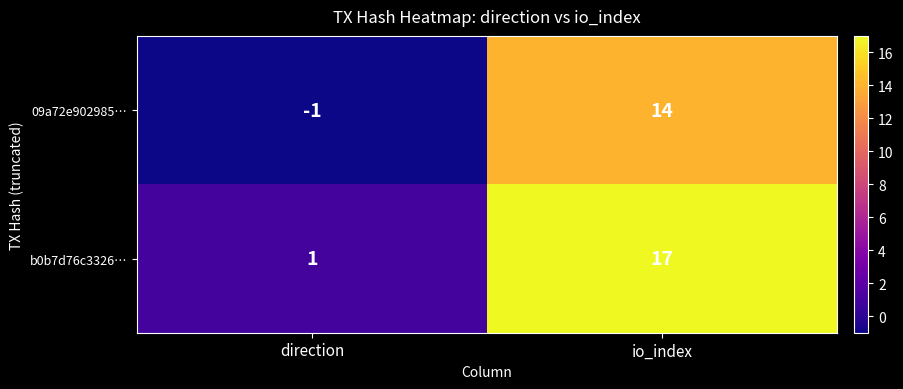

Rank the series by their maximum value, from lowest to highest.

09a72e902985…, b0b7d76c3326…